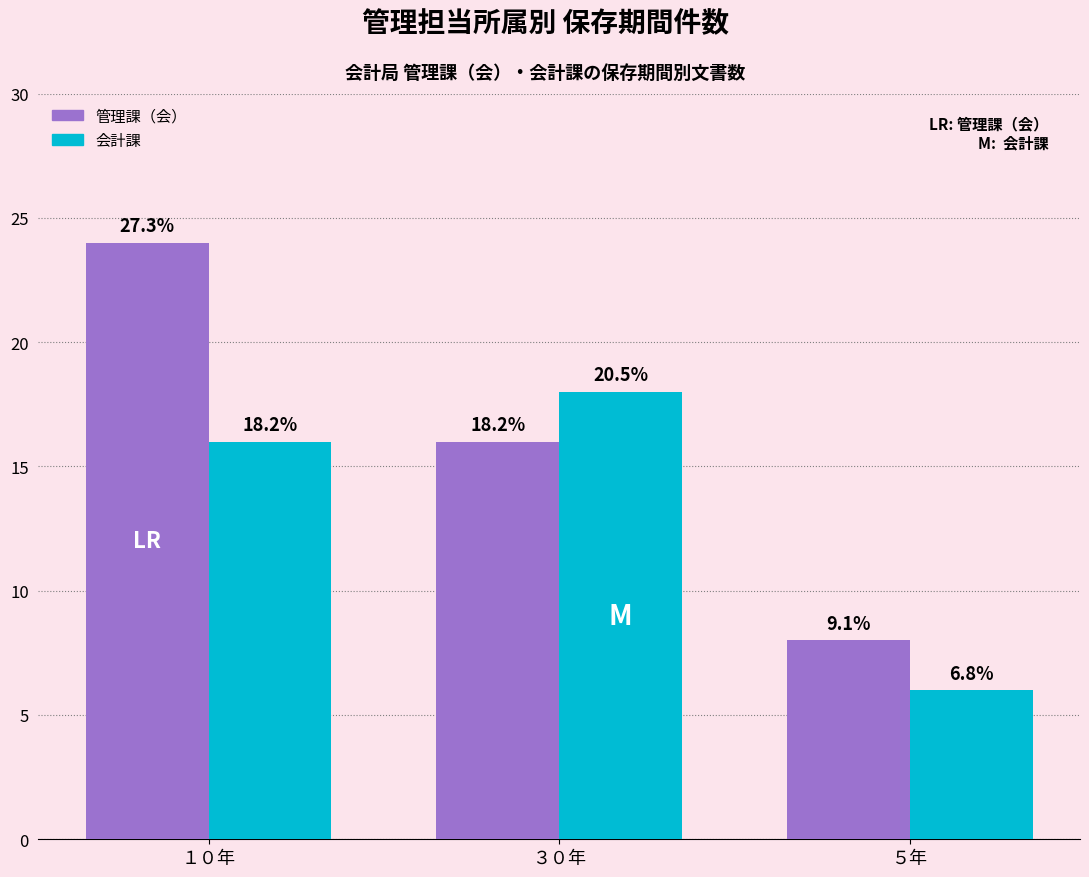

What are all the series names shown in the legend?

管理課（会）, 会計課